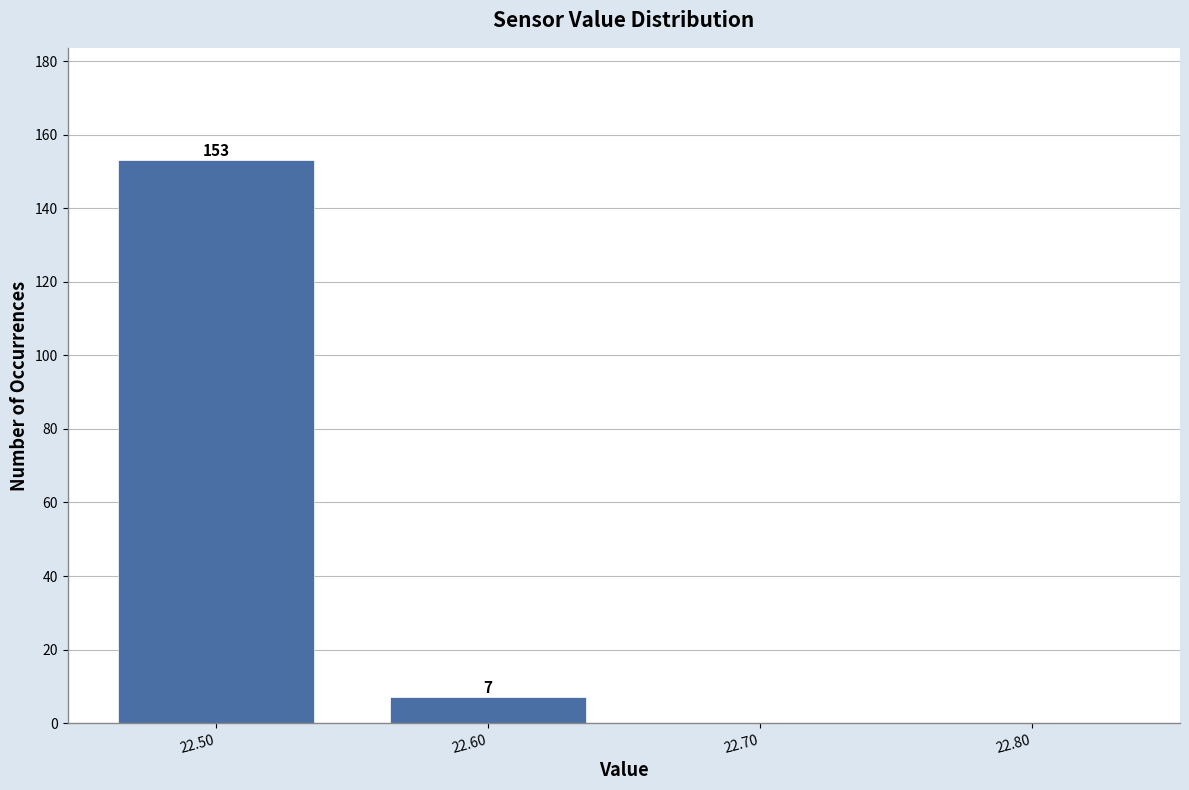

Which range on the x-axis has the tallest bar?

22.45 to 22.55